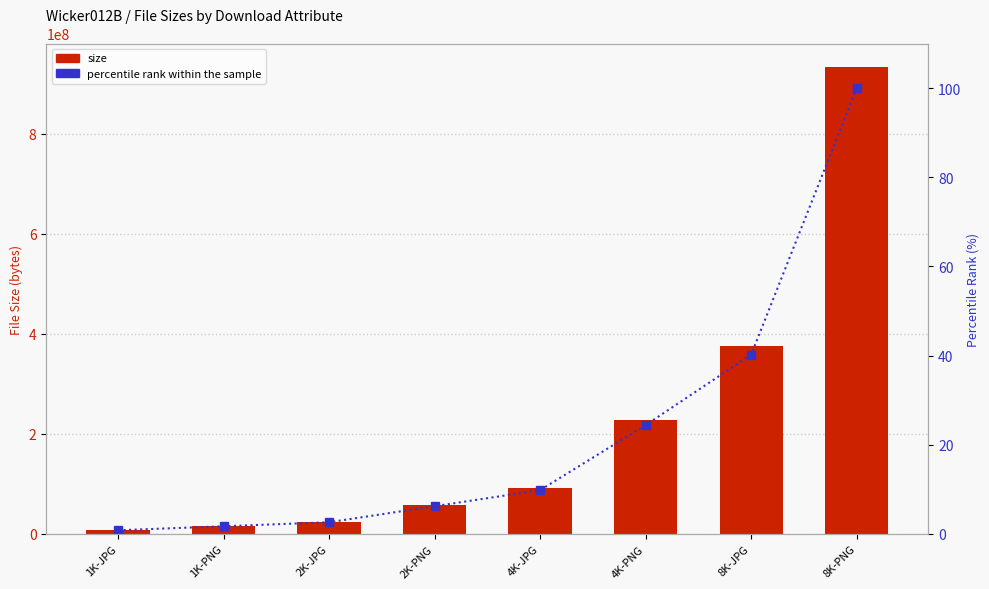

What is the difference between the size values at 4K-JPG and 2K-PNG?

33678731.0